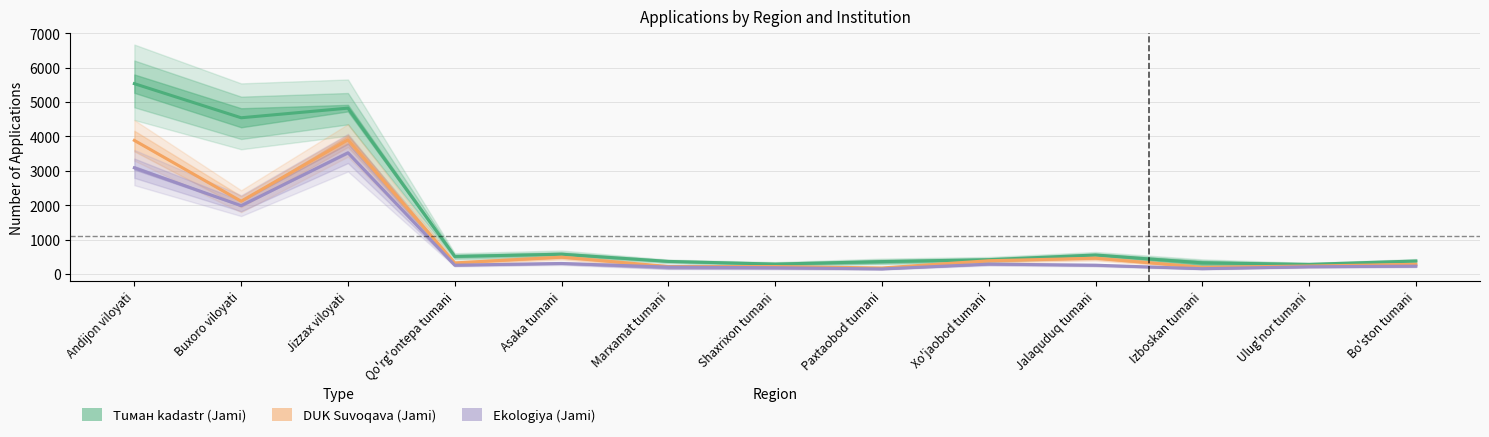

True or false: Ekologiya has more than 2 points higher than both neighbors.

True